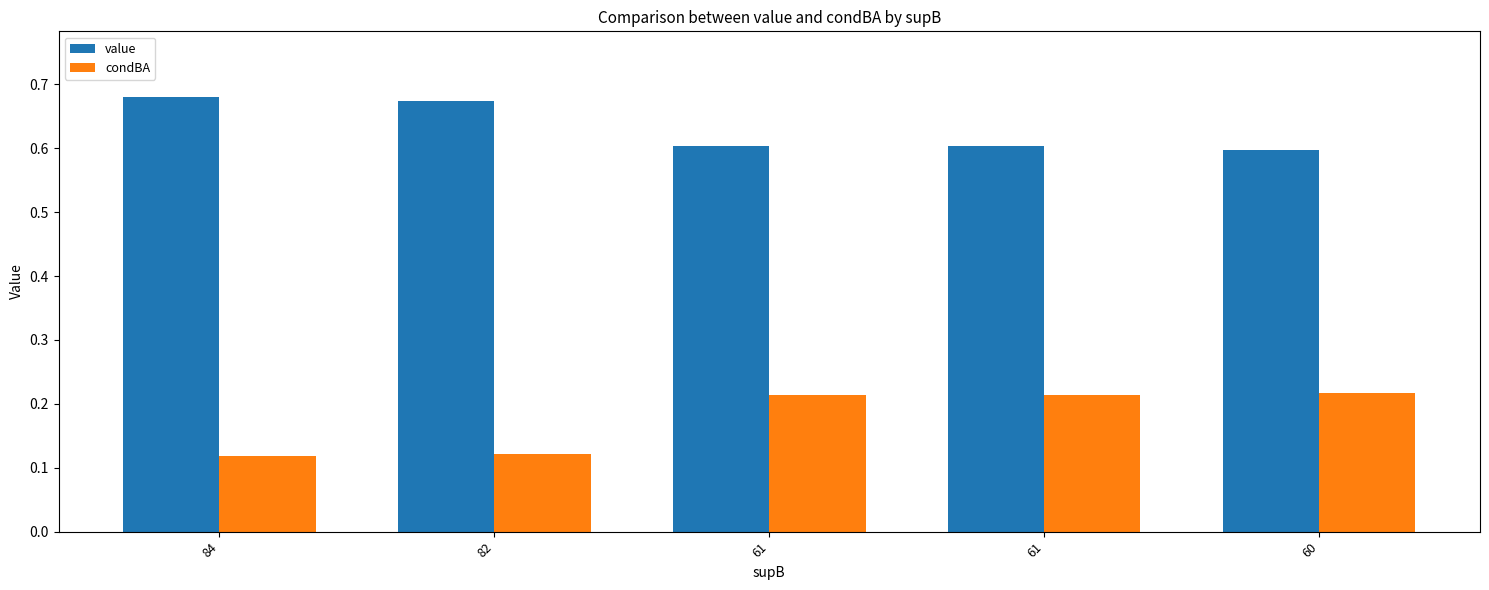

At which label does condBA reach its peak?

60